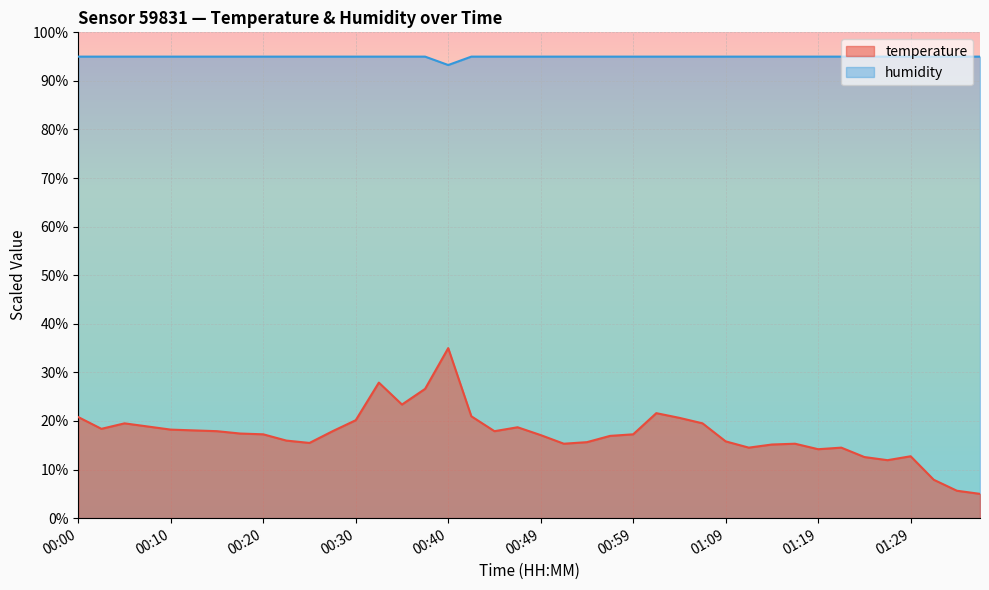

What is the value of the humidity point at the 25th from the left?

95.0